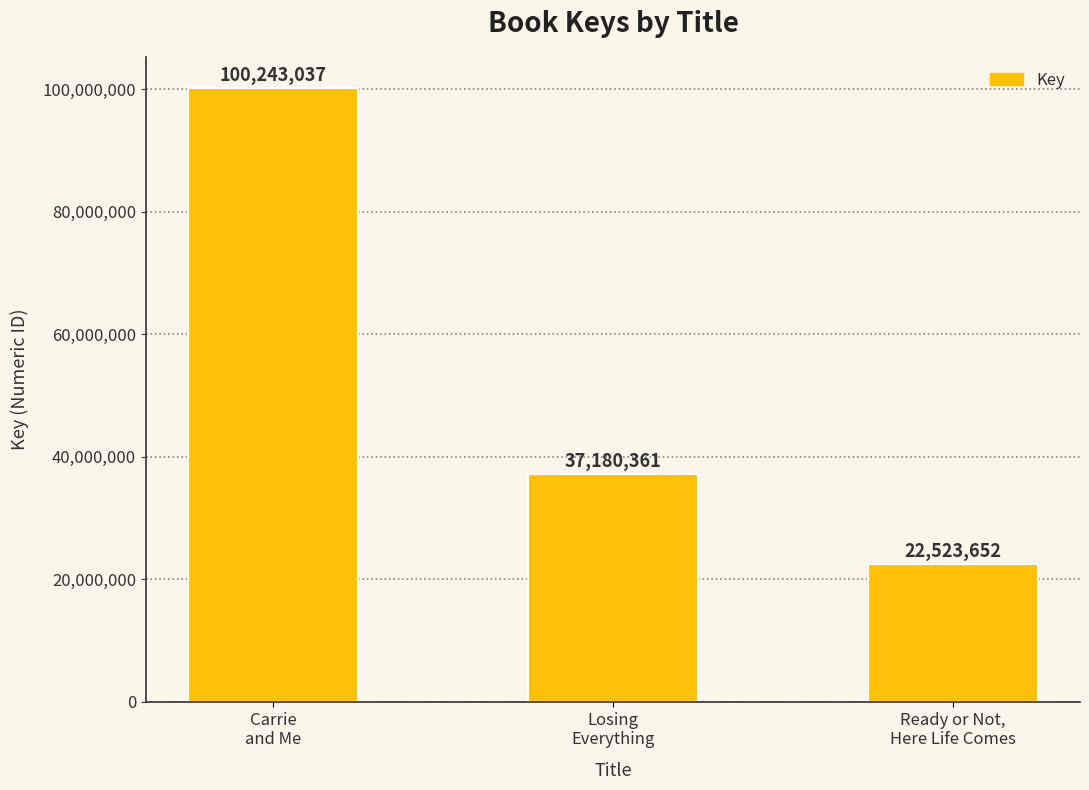

Approximately how many times larger is the value at Ready or Not,
Here Life Comes compared to Losing
Everything?

0.6